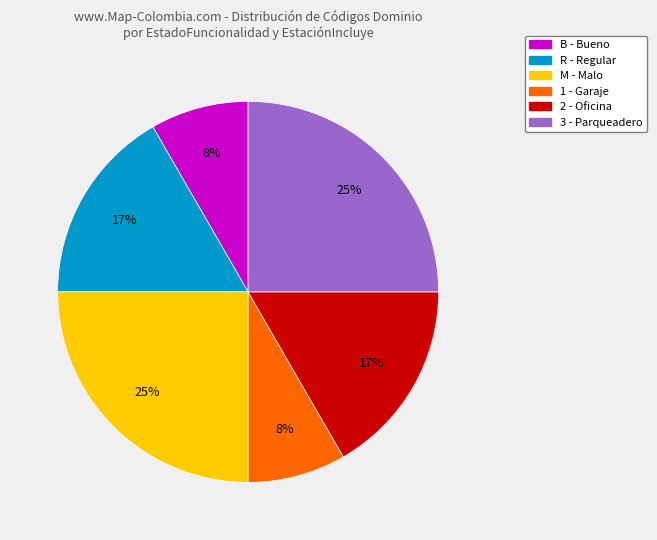

Is there a majority slice in this chart?

No